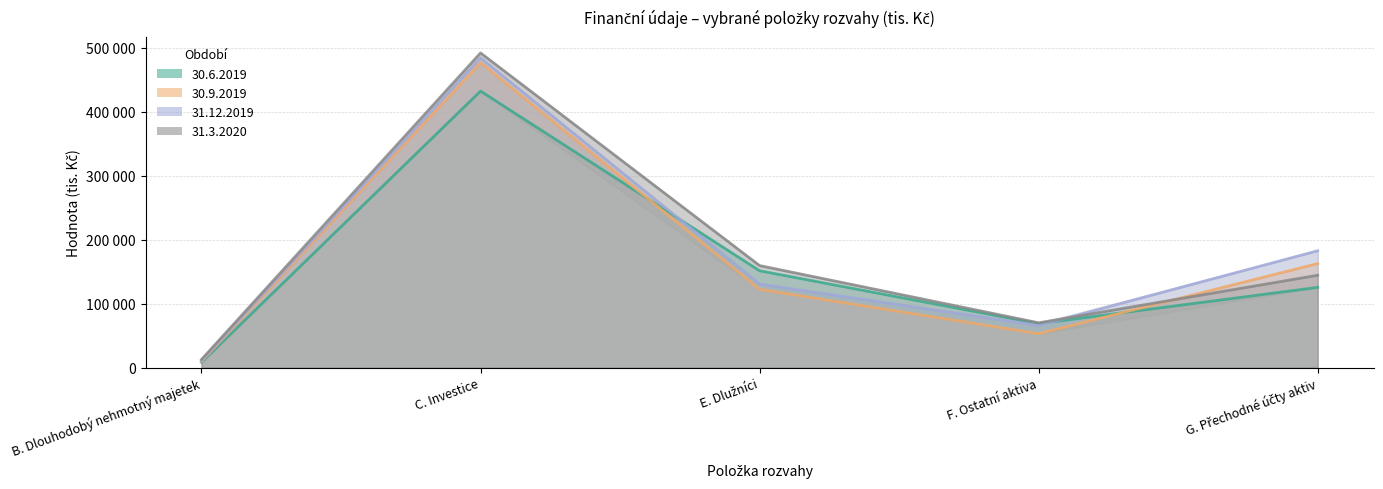

What is the sum of all 31.3.2020 values?

877932.1